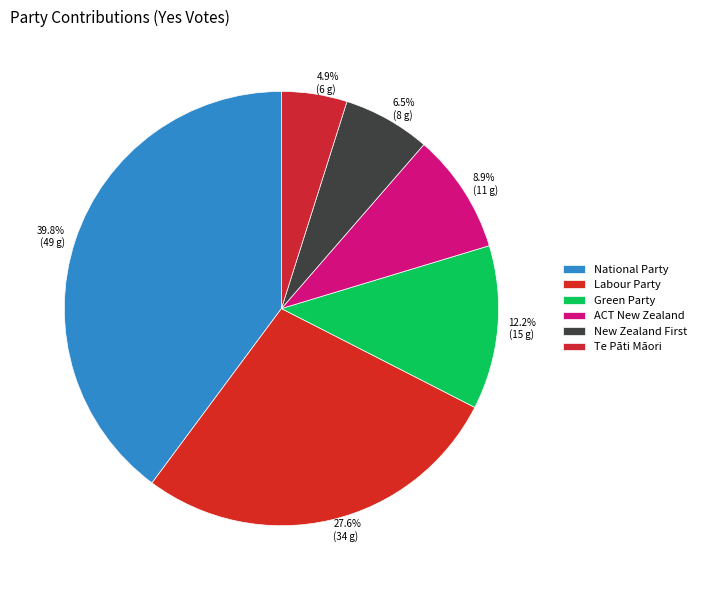

To the nearest percent, what is the combined percentage of ACT New Zealand and Te Pāti Māori?

14%